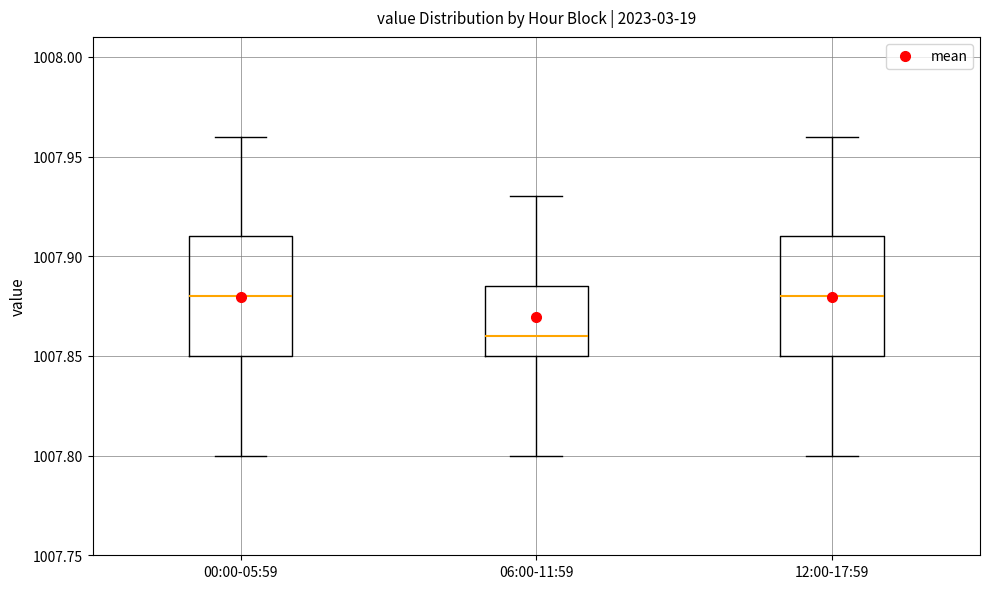

Reading left to right, transcribe this box plot: for each box, give where its median line is, the range the box spans, and where its two whiskers end, as read against the y-axis. The values are not printed on the chart, so give them approximately, as read against the axis.

00:00-05:59: median 1007.880, box 1007.850 to 1007.910, whiskers 1007.800 to 1007.960
06:00-11:59: median 1007.860, box 1007.850 to 1007.885, whiskers 1007.800 to 1007.930
12:00-17:59: median 1007.880, box 1007.850 to 1007.910, whiskers 1007.800 to 1007.960